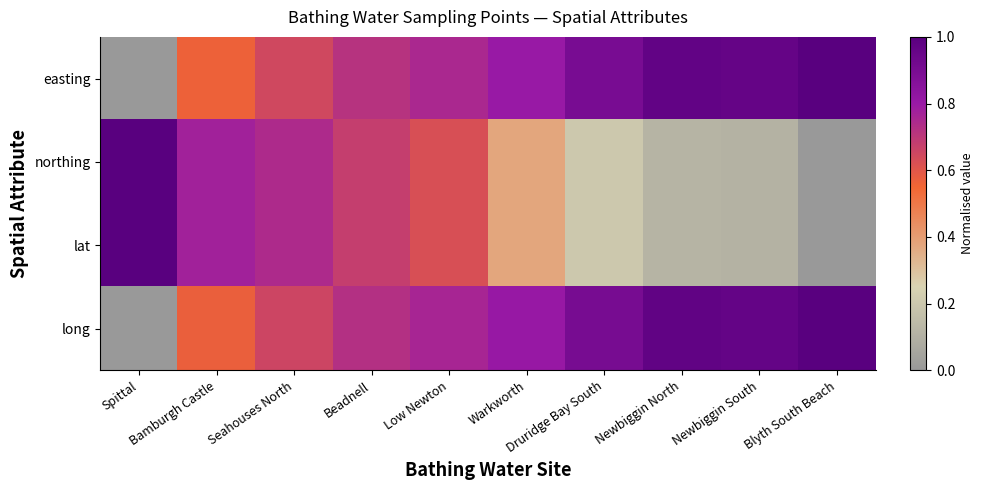

Reading left to right, list all the values displayed in this chart.

easting: Spittal=0.0	Bamburgh Castle=0.6	Seahouses North=0.6	Beadnell=0.7	Low Newton=0.8	Warkworth=0.8	Druridge Bay South=0.9	Newbiggin North=1.0	Newbiggin South=1.0	Blyth South Beach=1.0
northing: Spittal=1.0	Bamburgh Castle=0.8	Seahouses North=0.7	Beadnell=0.7	Low Newton=0.6	Warkworth=0.4	Druridge Bay South=0.2	Newbiggin North=0.1	Newbiggin South=0.1	Blyth South Beach=0.0
lat: Spittal=1.0	Bamburgh Castle=0.8	Seahouses North=0.7	Beadnell=0.7	Low Newton=0.6	Warkworth=0.4	Druridge Bay South=0.2	Newbiggin North=0.1	Newbiggin South=0.1	Blyth South Beach=0.0
long: Spittal=0.0	Bamburgh Castle=0.6	Seahouses North=0.7	Beadnell=0.7	Low Newton=0.8	Warkworth=0.8	Druridge Bay South=0.9	Newbiggin North=1.0	Newbiggin South=1.0	Blyth South Beach=1.0